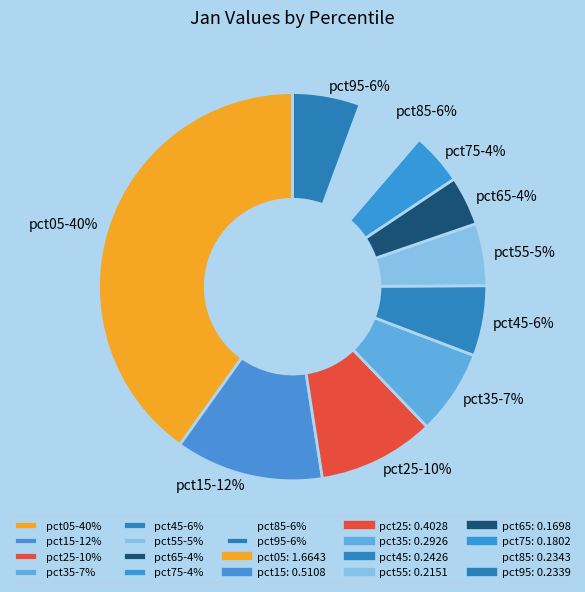

Is the sum of pct85-6% and pct45-6% greater than half?

No